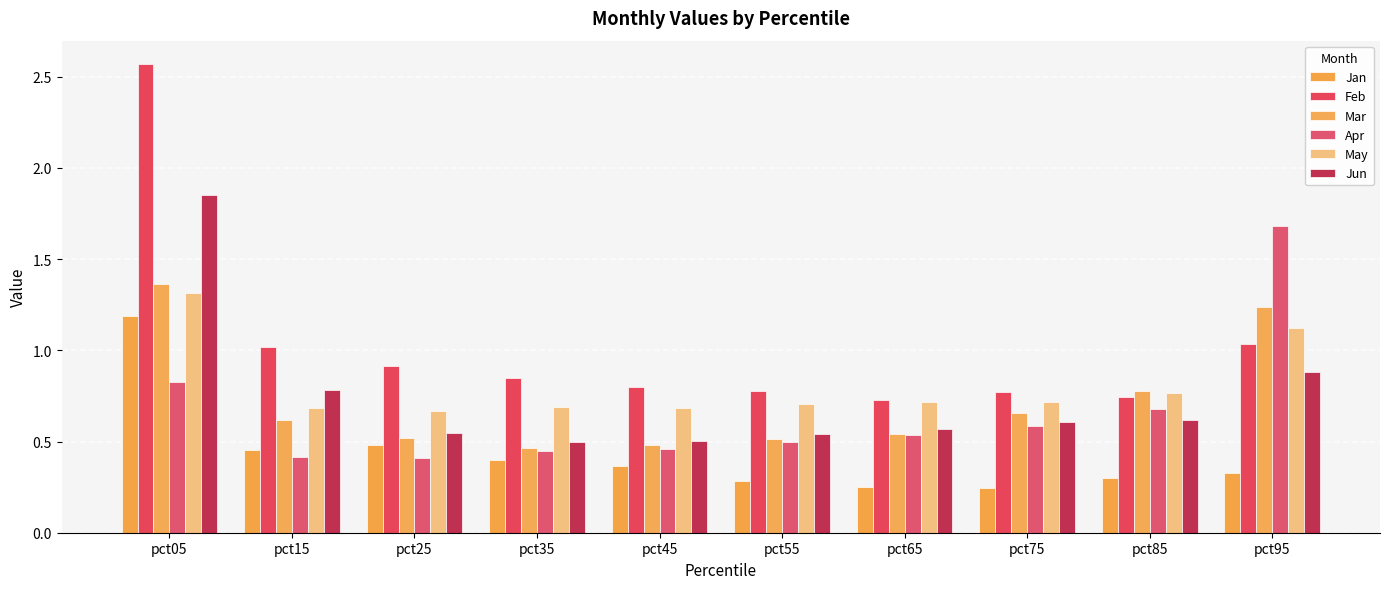

What is the lowest value of the Feb series?

0.7